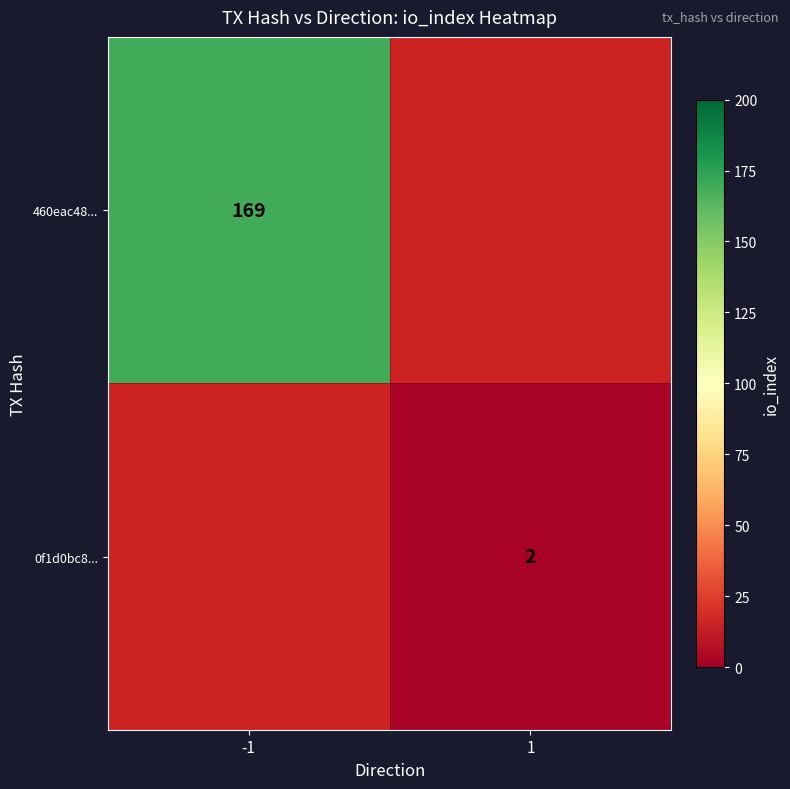

The value of 460eac48... at -1 is 169. True or false?

True